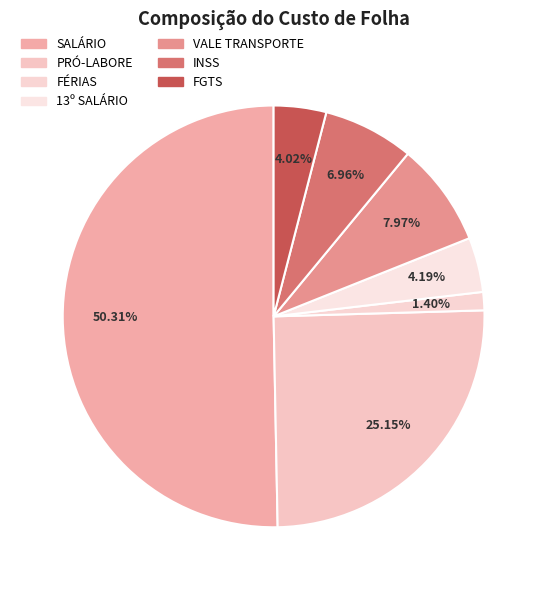

Count the number of slices in the pie.

7